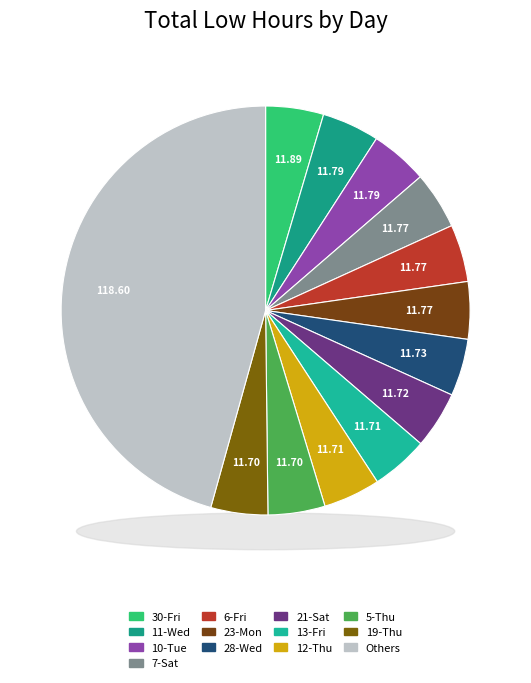

What percentage is the 16-Mon slice, to the nearest percent?

4%